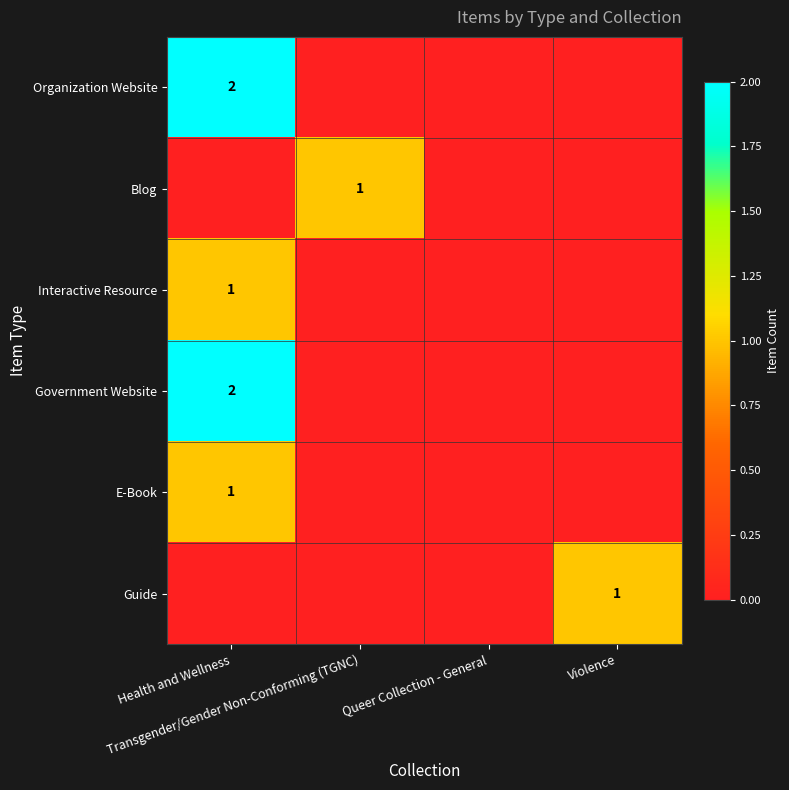

Between Transgender/Gender Non-Conforming (TGNC) and Health and Wellness, which is larger?

Health and Wellness